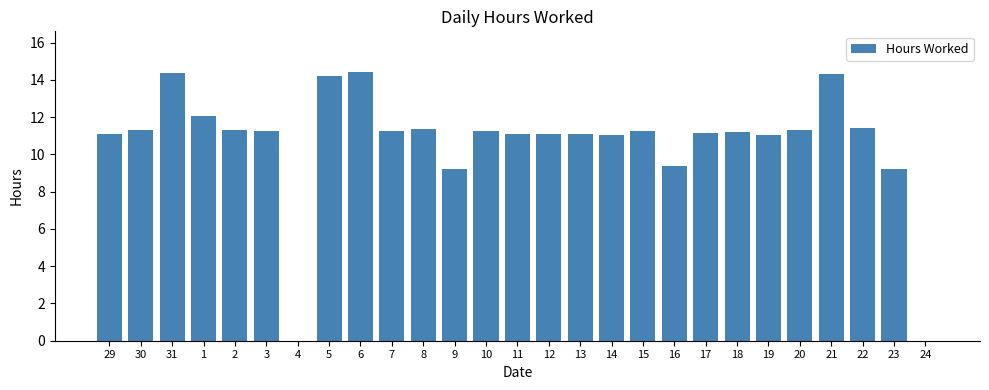

What is the sum of the values at 5 and 15?

25.5